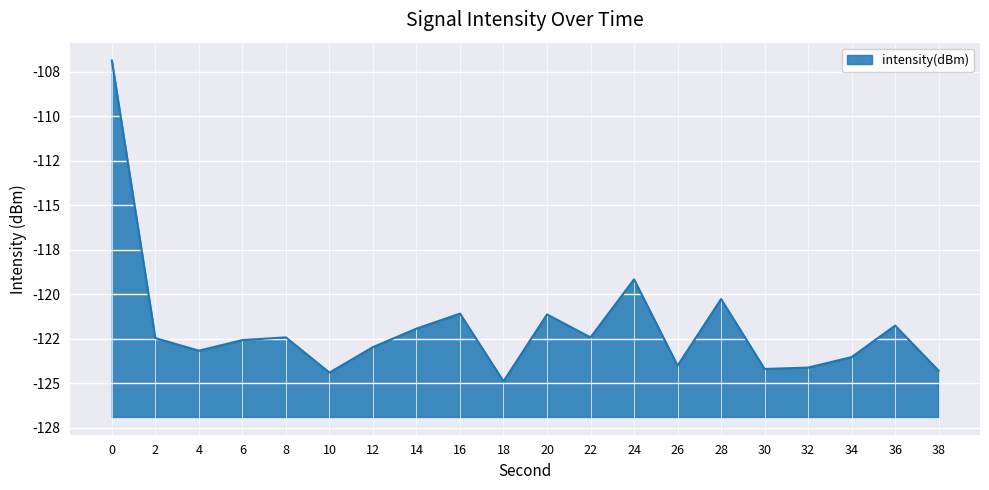

What is the value of the 19th point from the left?

-121.8